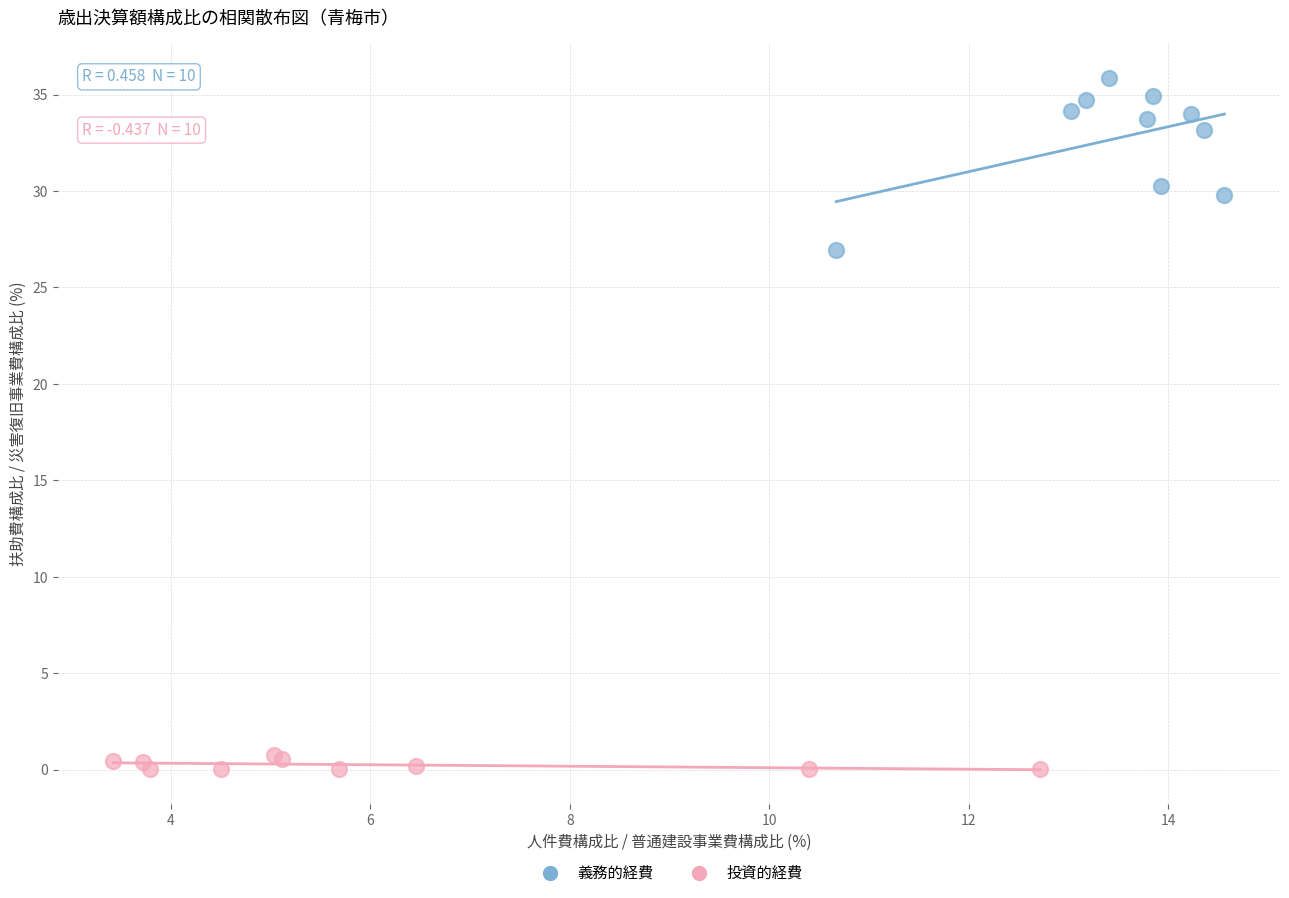

Which series contains the lowest Y value?

投資的経費